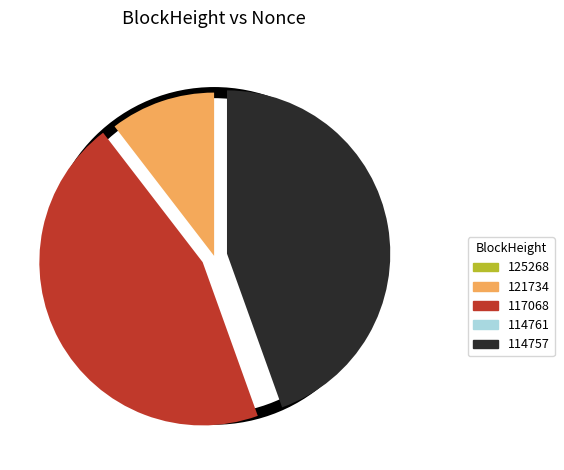

Which category has the biggest portion of the pie?

117068